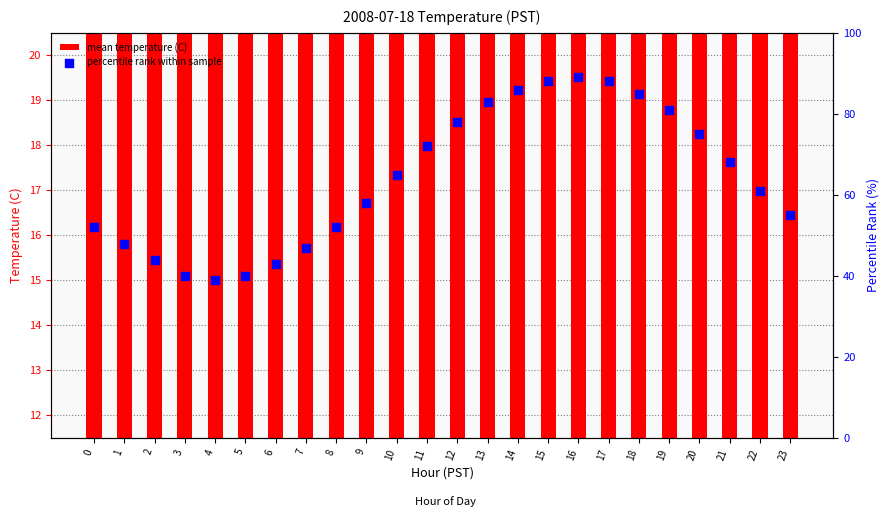

What is the total value across all series at 6?

55.2